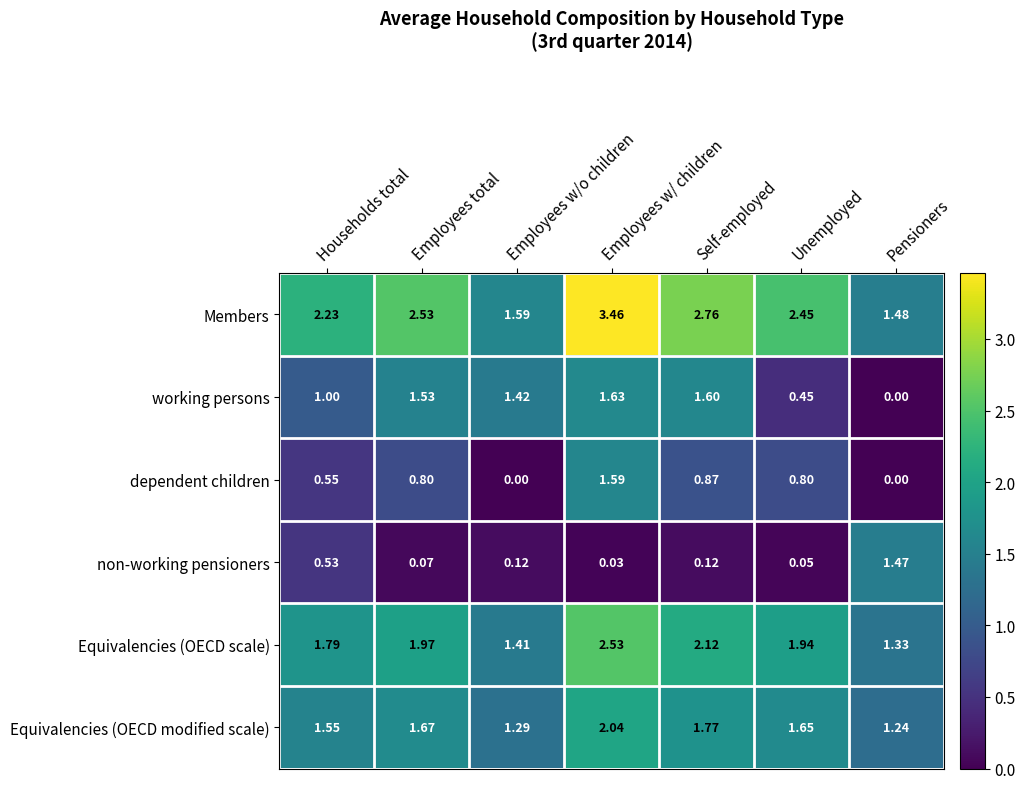

Which series changed the most between Households total and Employees total?

working persons